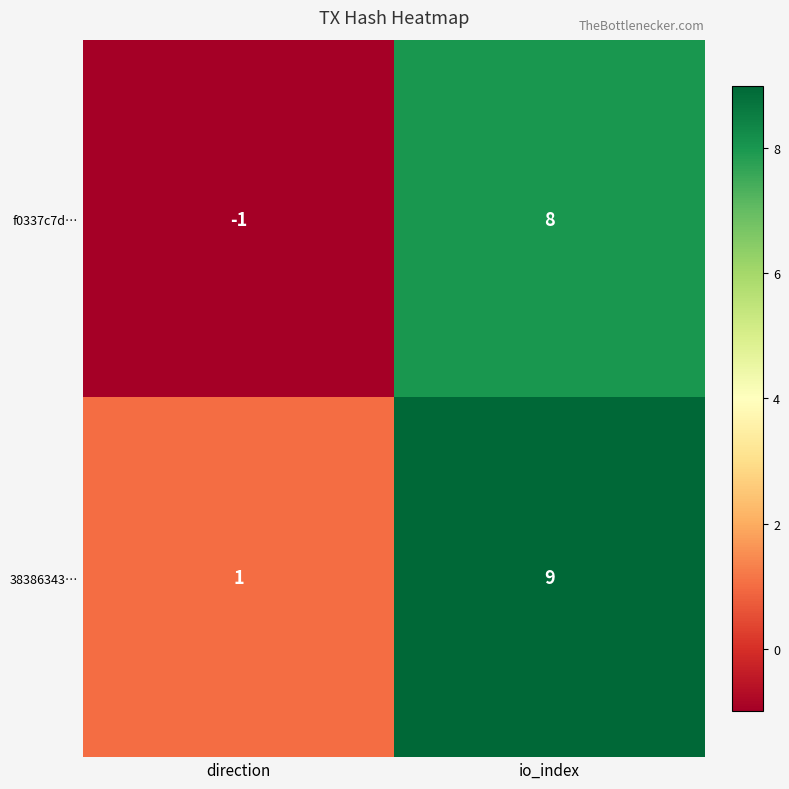

List the series in order of their peak value, lowest first.

f0337c7d…, 38386343…